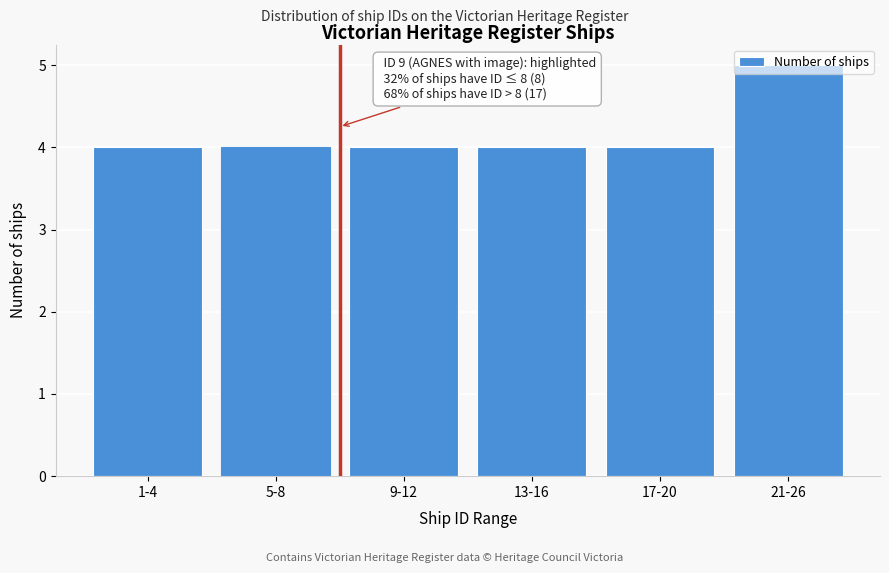

The chart shows a value of 1 at 5-8. True or false?

False